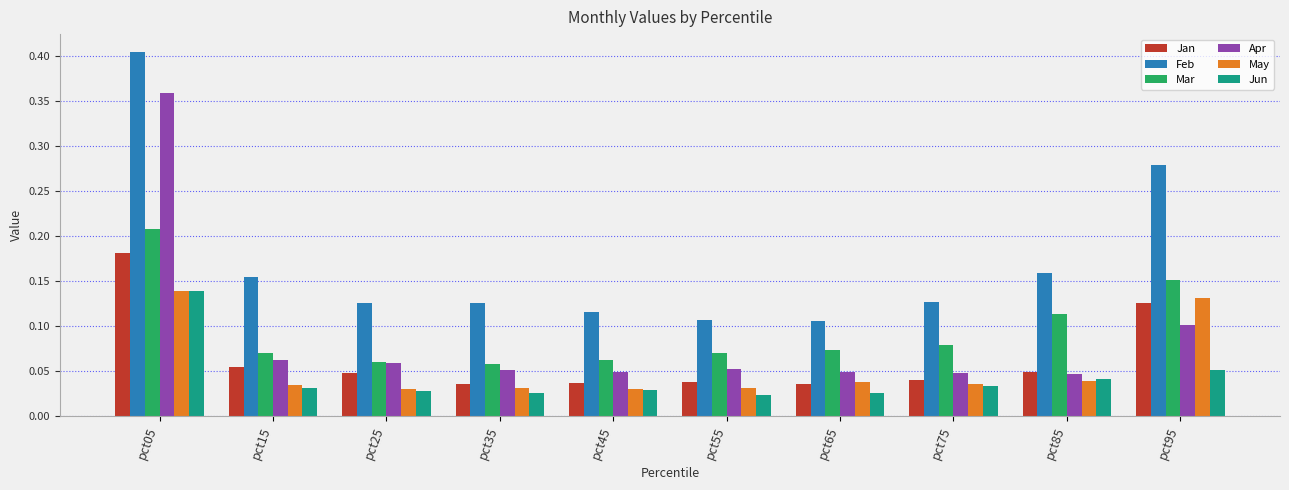

What is the sum of all Apr values?

0.9